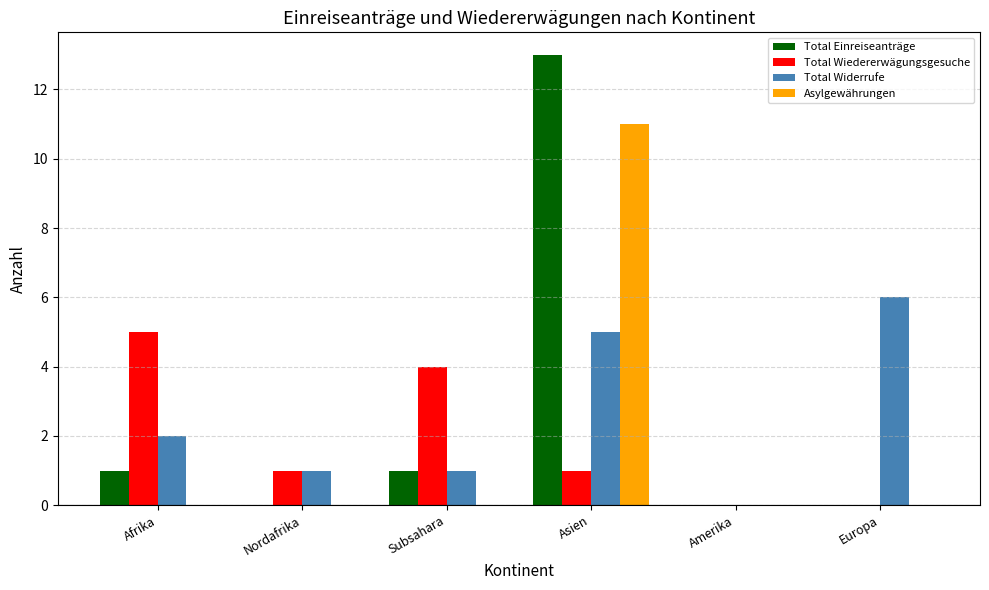

Which series has the widest spread of values?

Total Einreiseanträge